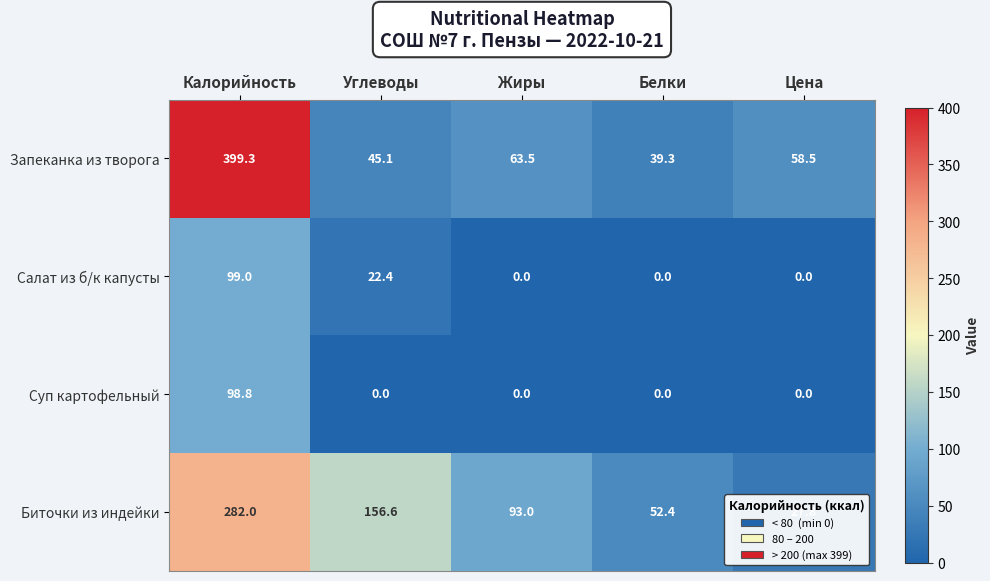

At which label is Салат из б/к капусты closest to 49?

Углеводы